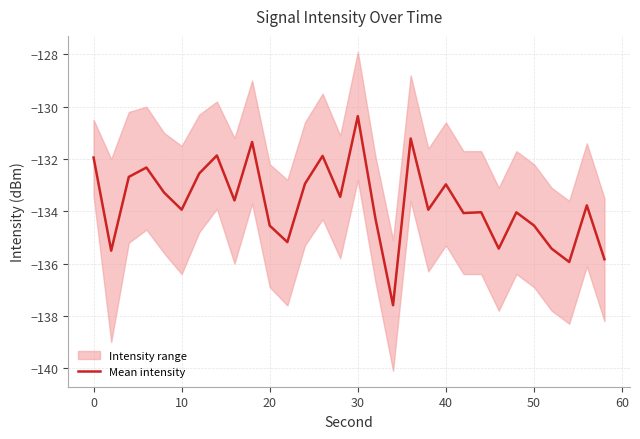

Is it true that Mean intensity equals -179.5 at 20?

False